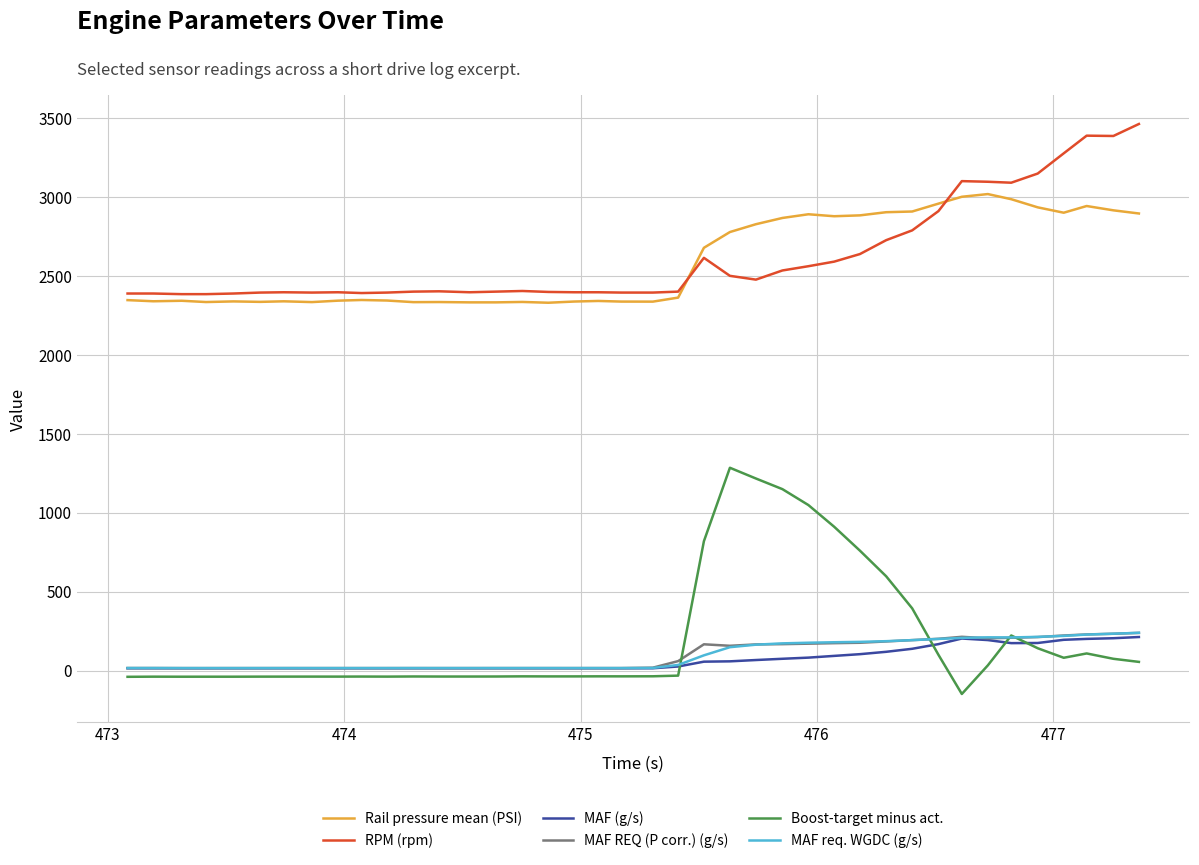

True or false: Rail pressure mean (PSI) and MAF REQ (P corr.) (g/s) cross at least once.

False